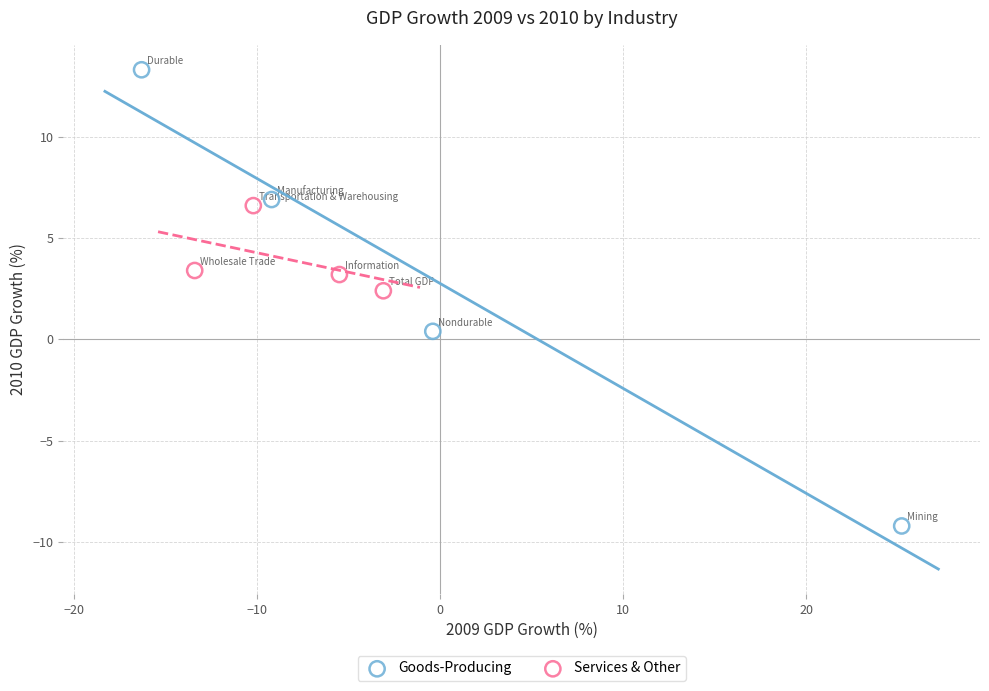

Which series contains the lowest Y value?

Goods-Producing